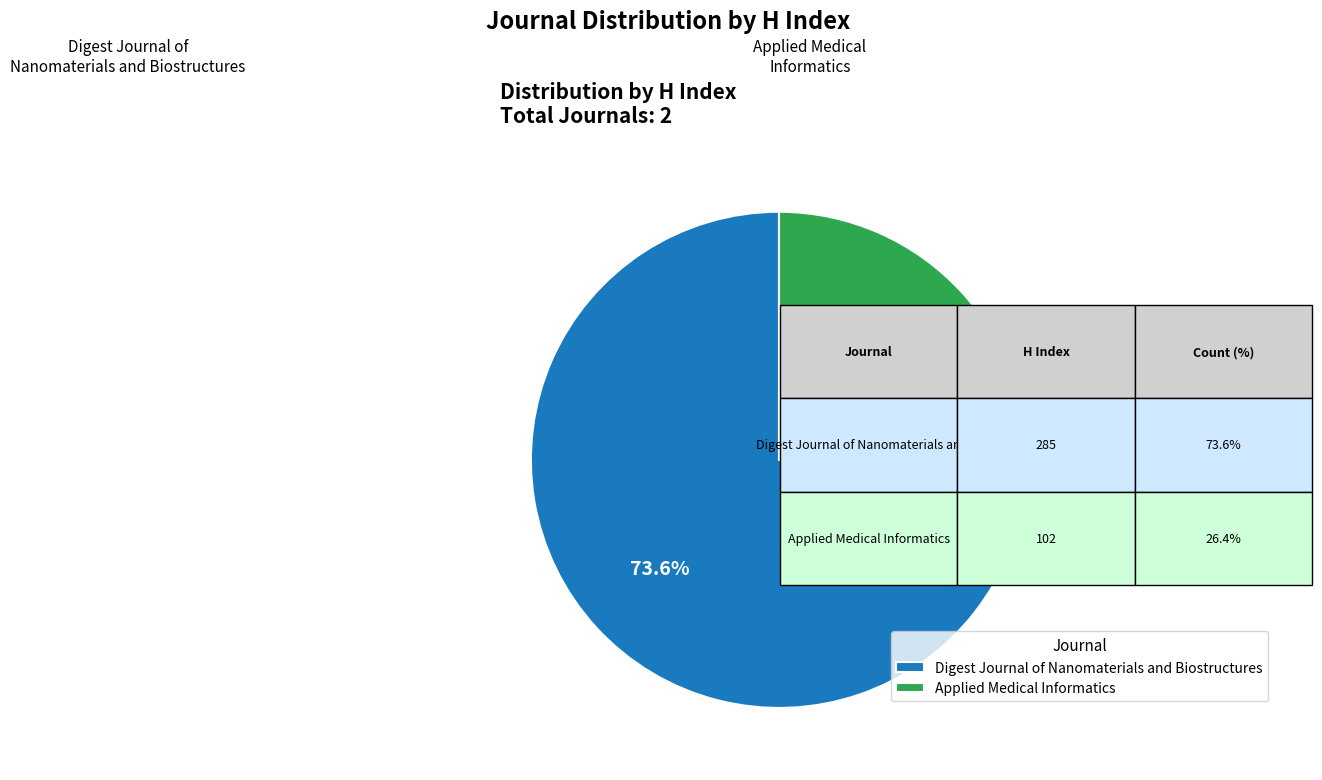

Between Applied Medical Informatics and Digest Journal of Nanomaterials and Biostructures, which is larger?

Digest Journal of Nanomaterials and Biostructures